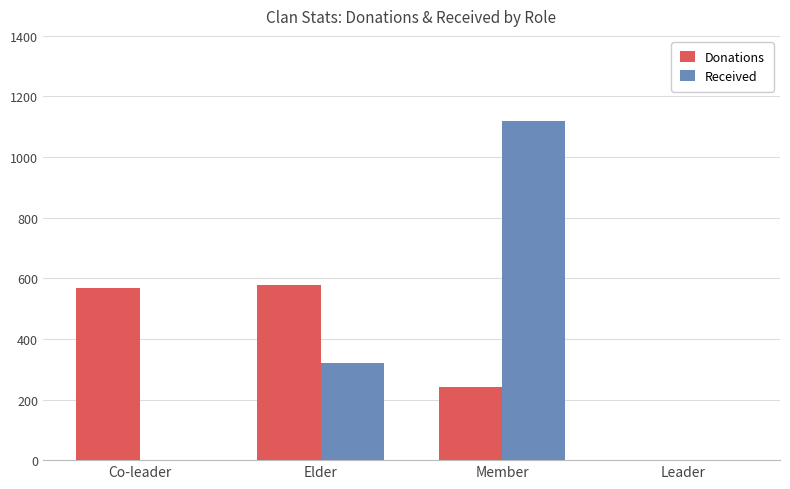

What is the average value of the Received series?

360